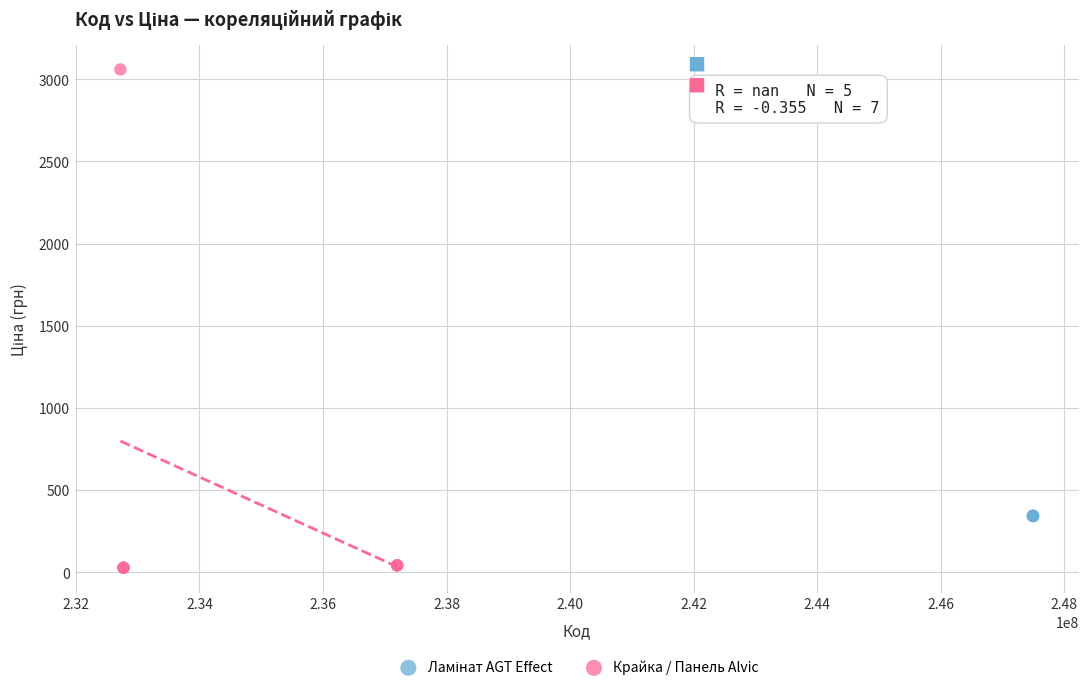

Which series contains the highest Y value?

Крайка / Панель Alvic